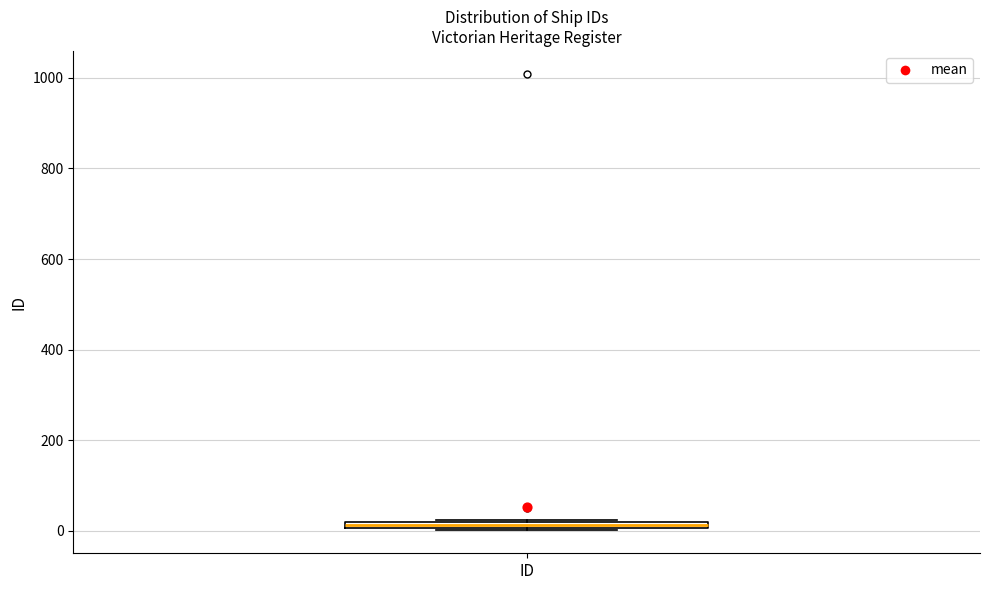

Where is the upper edge of the box for ID on the y-axis? The values are not printed on the chart, so give them approximately, as read against the axis.

20